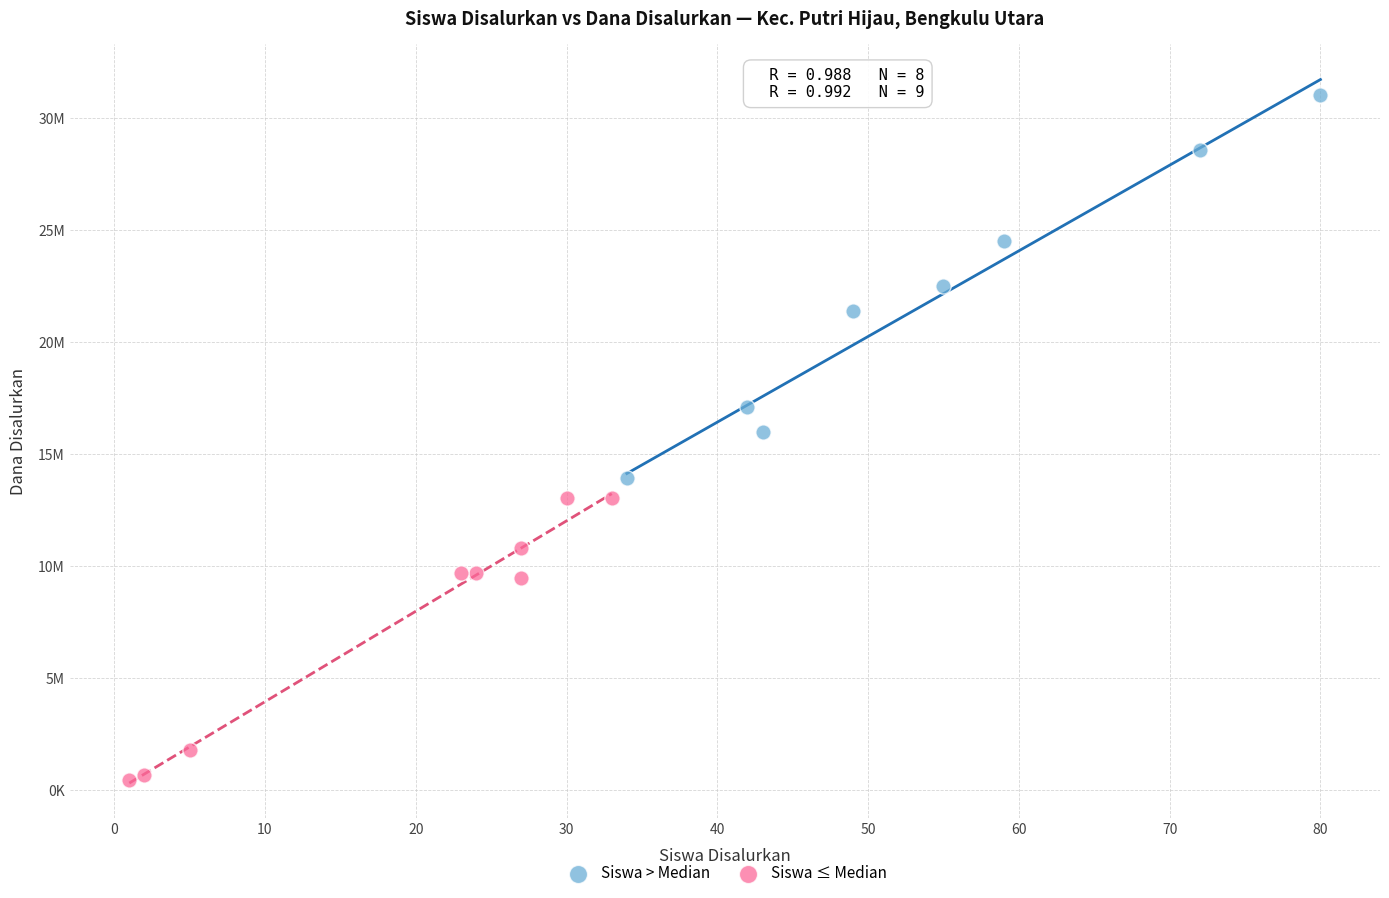

Which series reaches the minimum Y coordinate?

Siswa ≤ Median